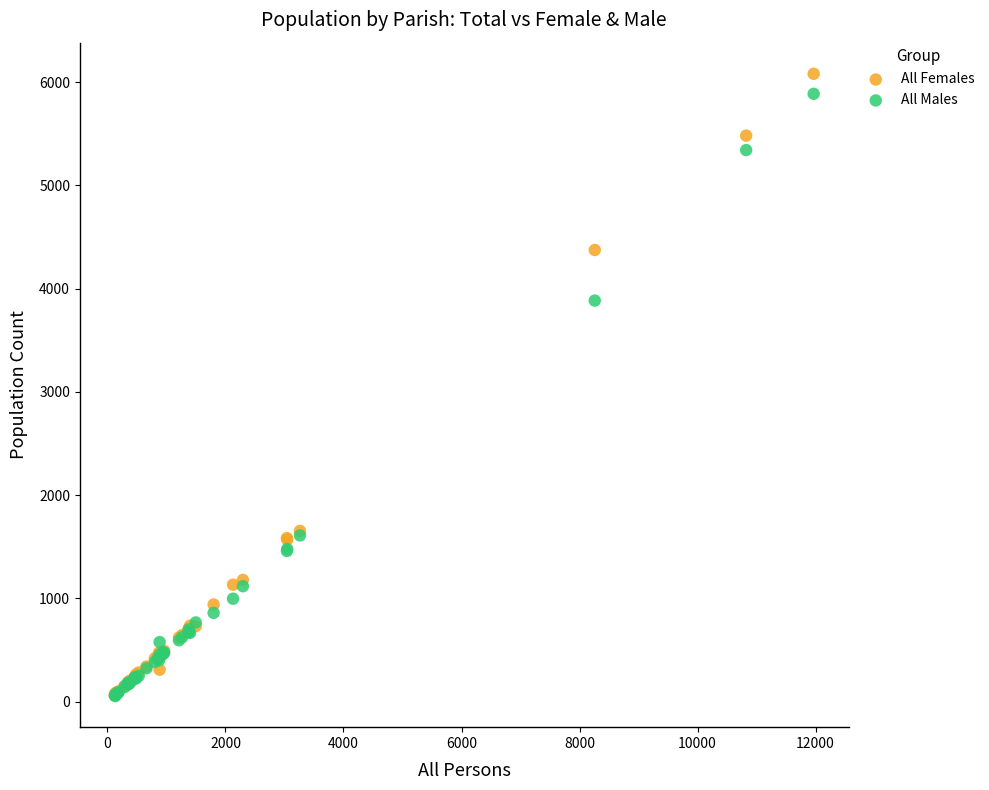

Across all series, what Y value is closest to 3067?

3884